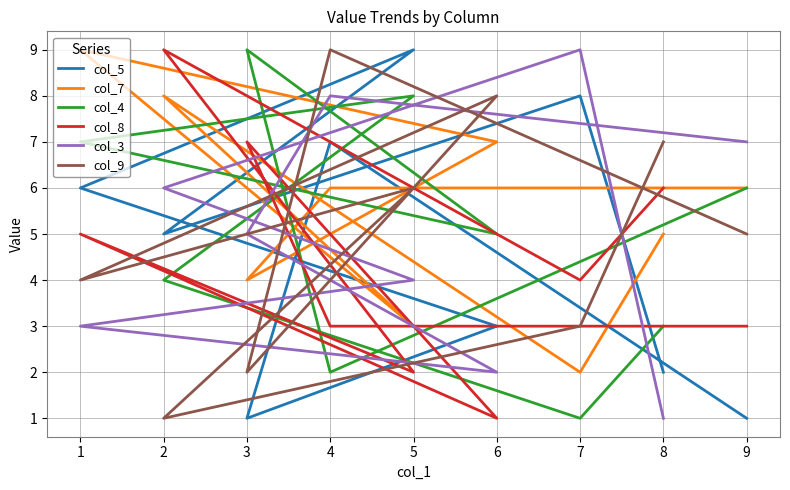

Reading left to right, transcribe all the data shown in this chart.

col_5: 1	7	1	3	6	9	5	8	2
col_7: 6	6	4	7	9	3	8	2	5
col_4: 6	2	9	5	7	8	4	1	3
col_8: 3	3	7	1	5	2	9	4	6
col_3: 7	8	5	2	3	4	6	9	1
col_9: 5	9	2	8	4	6	1	3	7